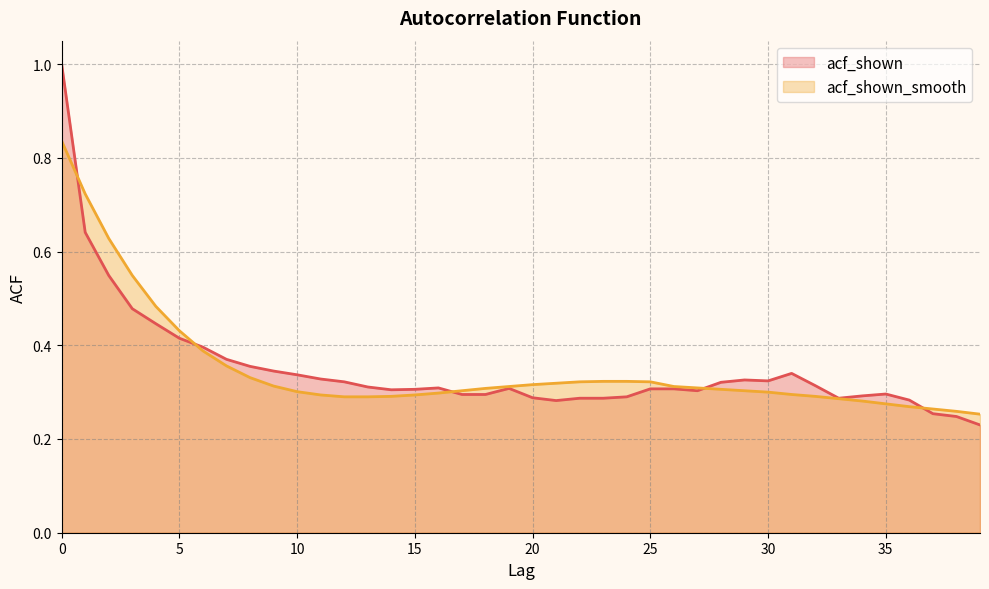

Reading left to right, extract all data points from this chart.

acf_shown: 1.0	0.6	0.5	0.5	0.4	0.4	0.4	0.4	0.4	0.3	0.3	0.3	0.3	0.3	0.3	0.3	0.3	0.3	0.3	0.3	0.3	0.3	0.3	0.3	0.3	0.3	0.3	0.3	0.3	0.3	0.3	0.3	0.3	0.3	0.3	0.3	0.3	0.3	0.2	0.2
acf_shown_smooth: 0.8	0.7	0.6	0.5	0.5	0.4	0.4	0.4	0.3	0.3	0.3	0.3	0.3	0.3	0.3	0.3	0.3	0.3	0.3	0.3	0.3	0.3	0.3	0.3	0.3	0.3	0.3	0.3	0.3	0.3	0.3	0.3	0.3	0.3	0.3	0.3	0.3	0.3	0.3	0.3